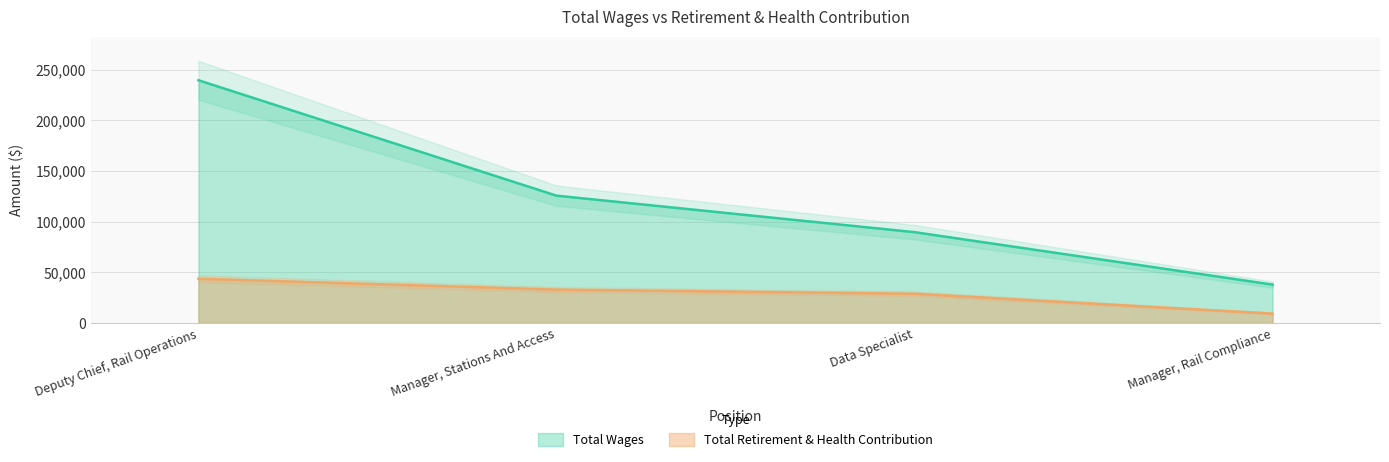

At which label does Total Retirement & Health Contribution first exceed 32765?

Deputy Chief, Rail Operations